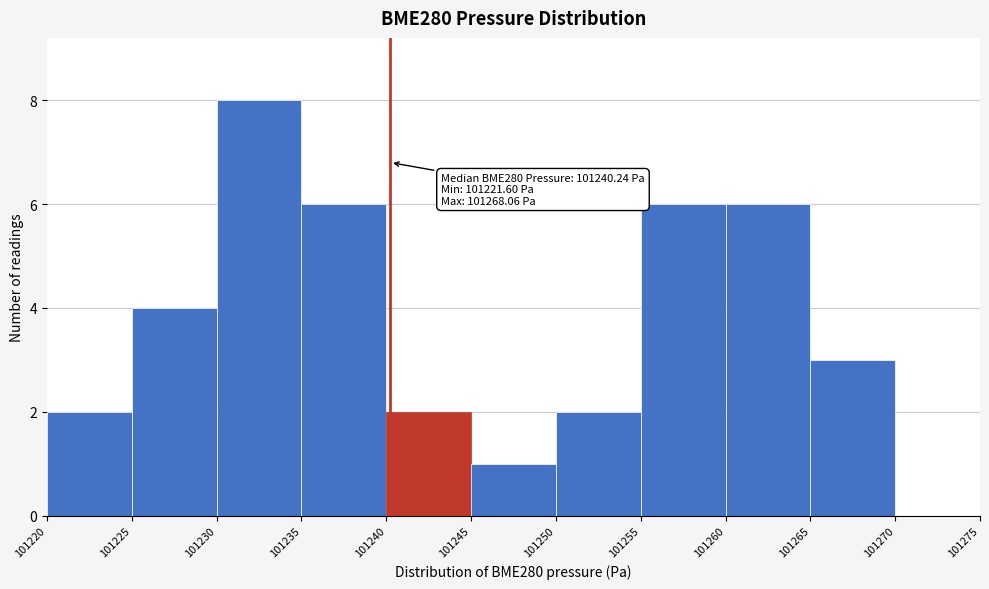

Over which range of the x-axis is the bar tallest?

101230 to 101235